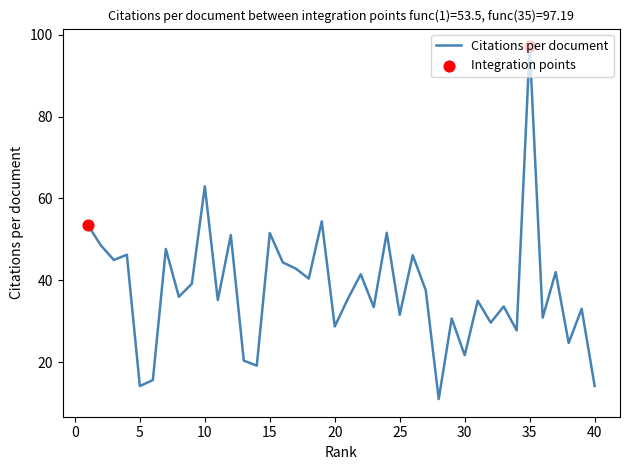

What is the difference between the maximum and minimum values?

86.2